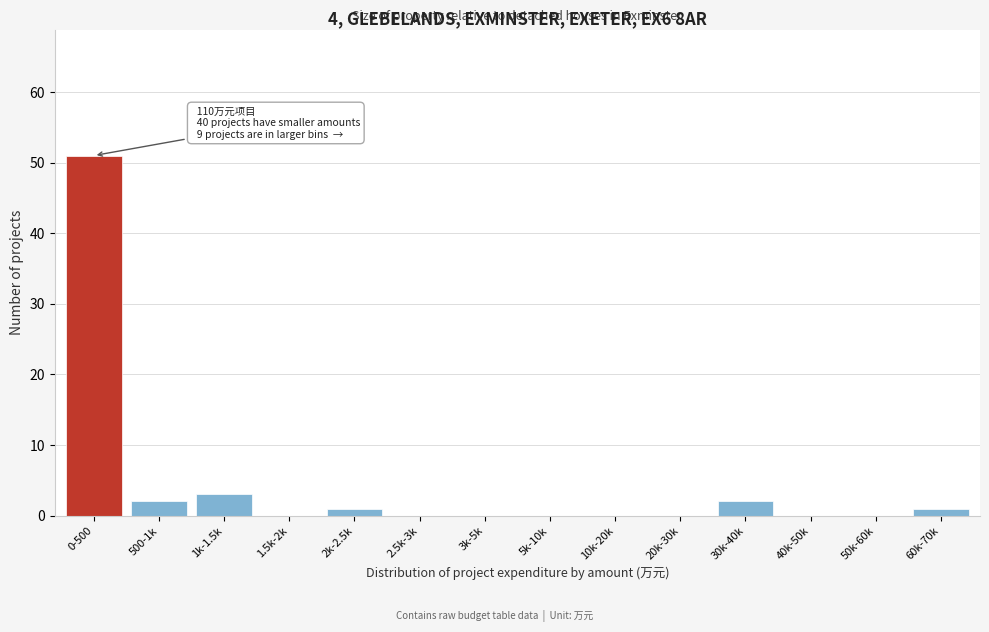

Reading left to right, list all the values displayed in this chart.

0-500=51	500-1k=2	1k-1.5k=3	1.5k-2k=0	2k-2.5k=1	2.5k-3k=0	3k-5k=0	5k-10k=0	10k-20k=0	20k-30k=0	30k-40k=2	40k-50k=0	50k-60k=0	60k-70k=1